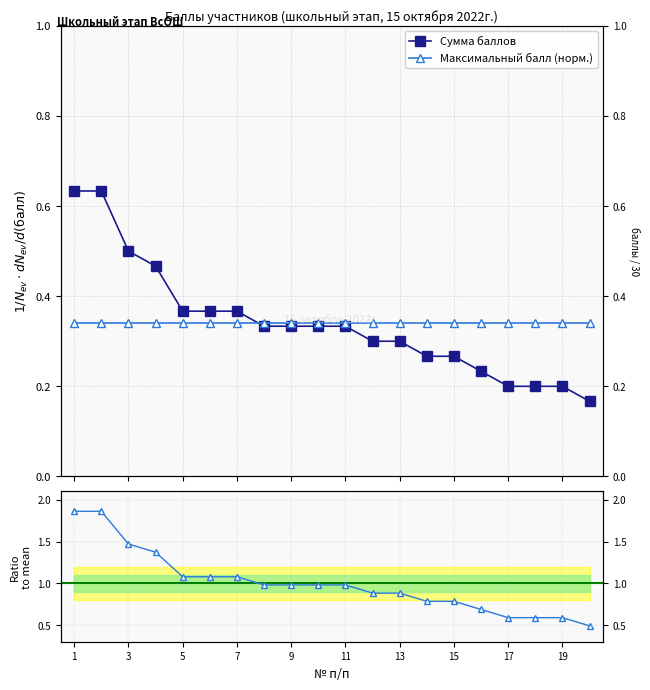

Reading right to left, extract all data points from this chart.

Сумма баллов: 0.2	0.2	0.2	0.2	0.2	0.3	0.3	0.3	0.3	0.3	0.3	0.3	0.3	0.4	0.4	0.4	0.5	0.5	0.6	0.6
Максимальный балл (норм.): 0.3	0.3	0.3	0.3	0.3	0.3	0.3	0.3	0.3	0.3	0.3	0.3	0.3	0.3	0.3	0.3	0.3	0.3	0.3	0.3
Ratio to mean: 0.5	0.6	0.6	0.6	0.7	0.8	0.8	0.9	0.9	1.0	1.0	1.0	1.0	1.1	1.1	1.1	1.4	1.5	1.9	1.9